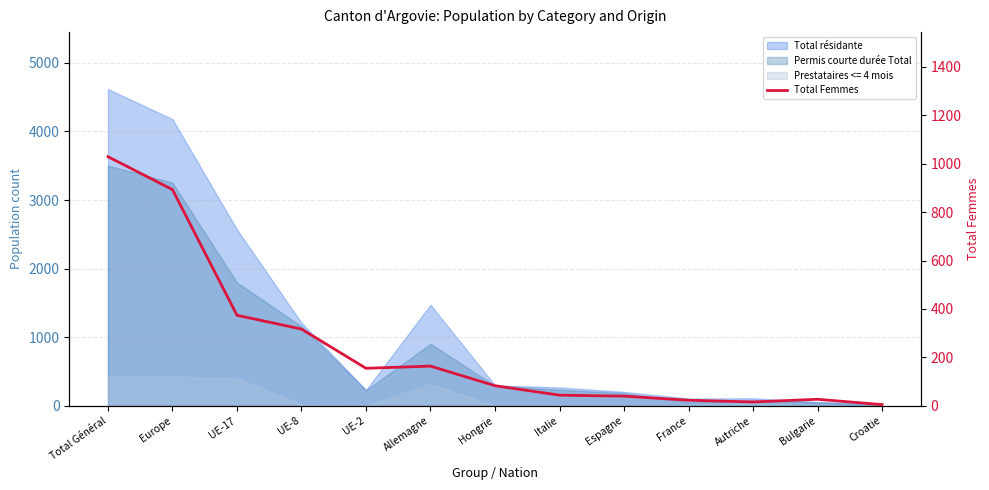

Which label corresponds to the largest value in the chart?

Total Général